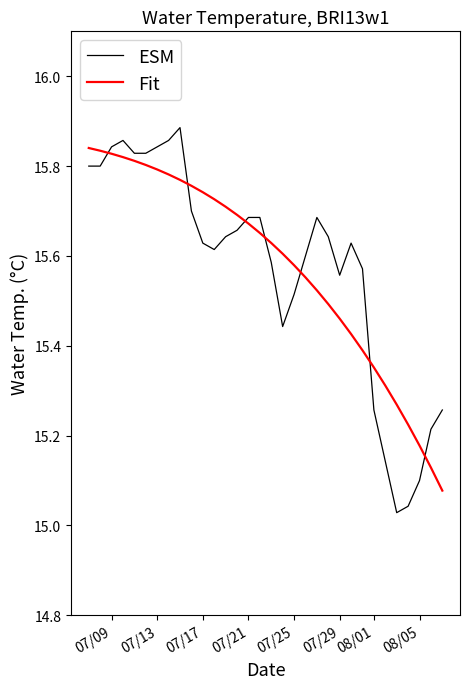

True or false: Fit and ESM intersect in this chart.

True